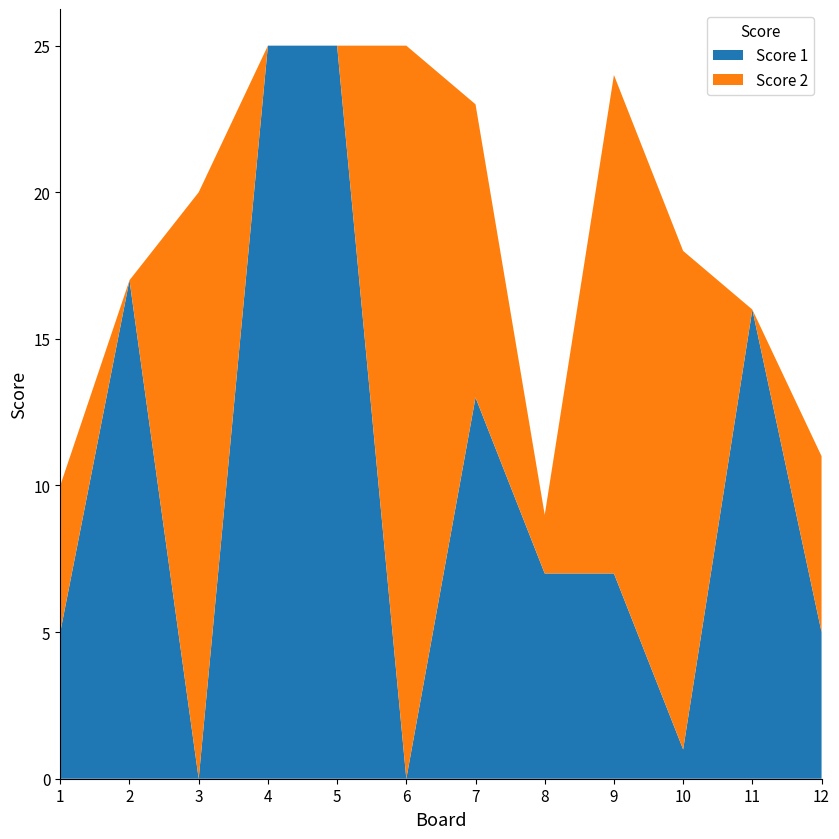

Reading left to right, list all the values displayed in this chart.

Score 1: 5	17	0	25	25	0	13	7	7	1	16	5
Score 2: 5	0	20	0	0	25	10	2	17	17	0	6